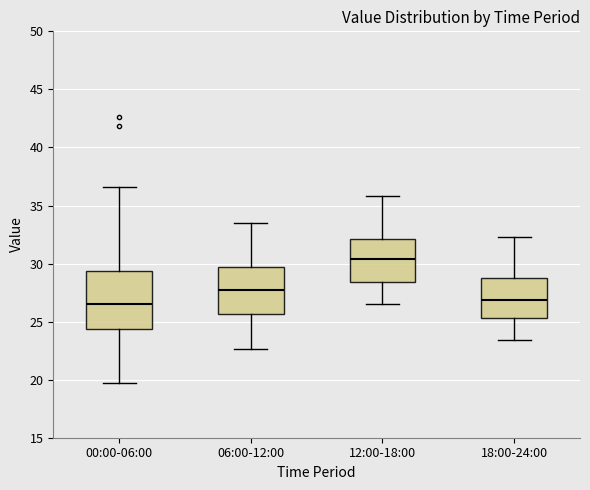

Where does the lower whisker of the box for 00:00-06:00 end on the y-axis? The values are not printed on the chart, so give them approximately, as read against the axis.

19.5